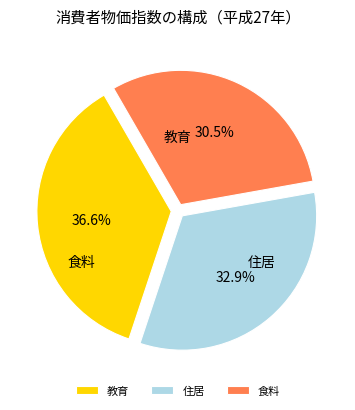

Which has a higher value, 食料 or 住居?

住居